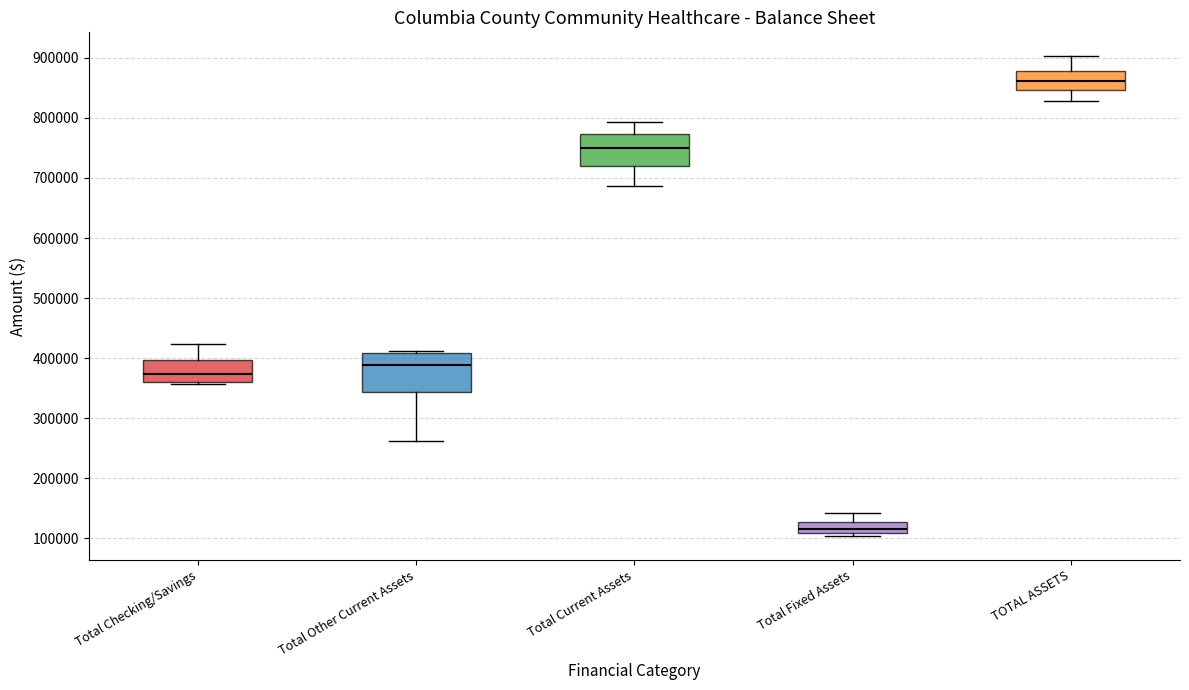

Reading left to right, transcribe this box plot: for each box, give where its median line is, the range the box spans, and where its two whiskers end, as read against the y-axis. The values are not printed on the chart, so give them approximately, as read against the axis.

Total Checking/Savings: median 370000, box 360000 to 400000, whiskers 360000 (just below the box's lower edge) to 420000
Total Other Current Assets: median 390000, box 340000 to 410000, whiskers 260000 to 410000 (just above the box's upper edge)
Total Current Assets: median 750000, box 720000 to 770000, whiskers 690000 to 790000
Total Fixed Assets: median 120000, box 110000 to 130000, whiskers 100000 to 140000
TOTAL ASSETS: median 860000, box 850000 to 880000, whiskers 830000 to 900000